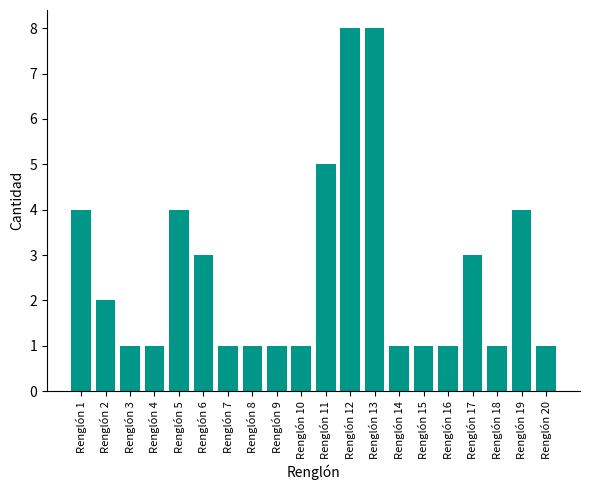

What is the difference between the second highest and minimum values?

7